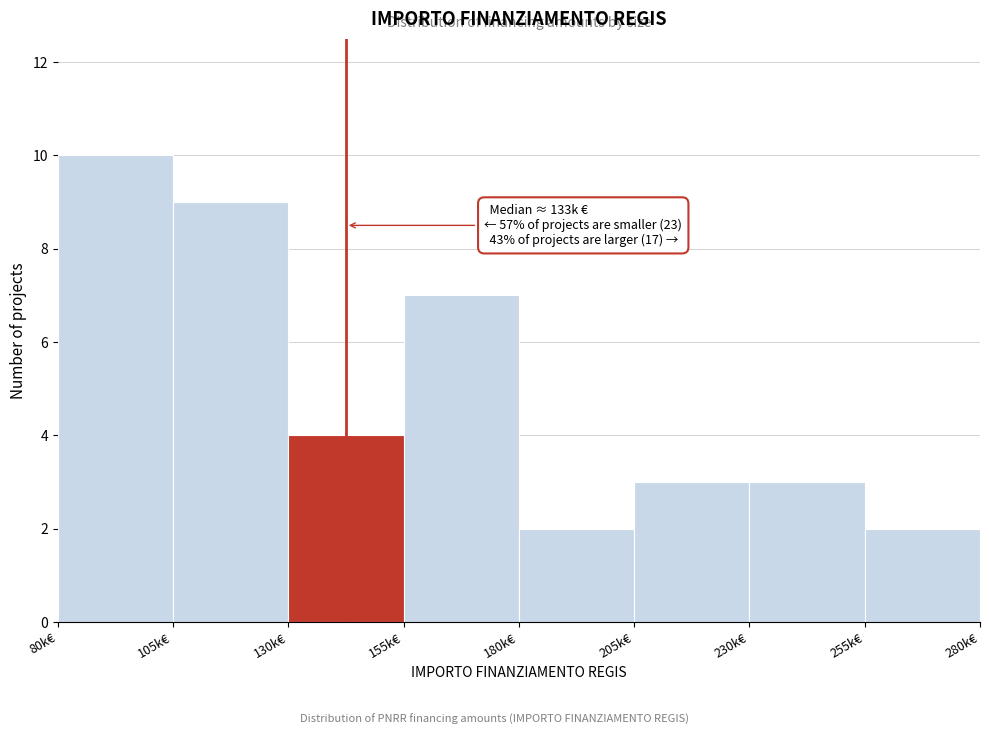

Reading right to left, extract all data points from this chart.

2	3	3	2	7	4	9	10